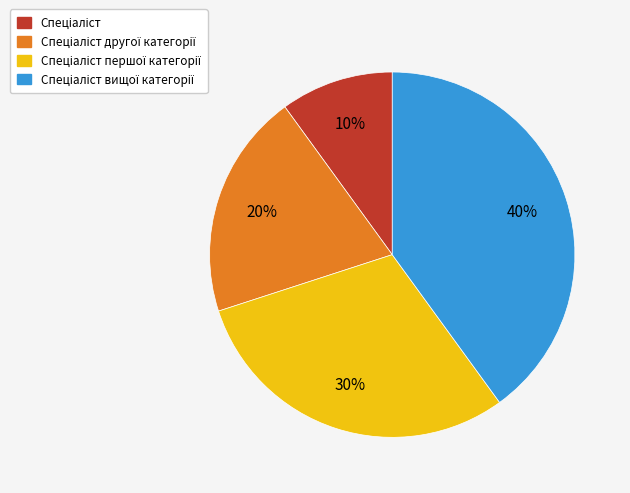

To the nearest percent, what is the average slice percentage?

25%